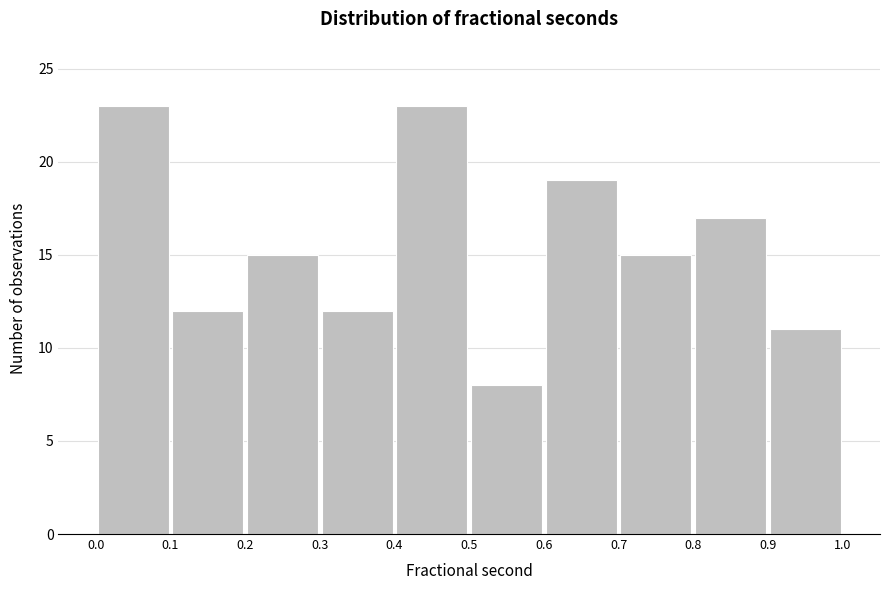

What is the height of the bar covering 0.7 to 0.8 on the x-axis? The values are not printed on the chart, so give them approximately, as read against the axis.

15